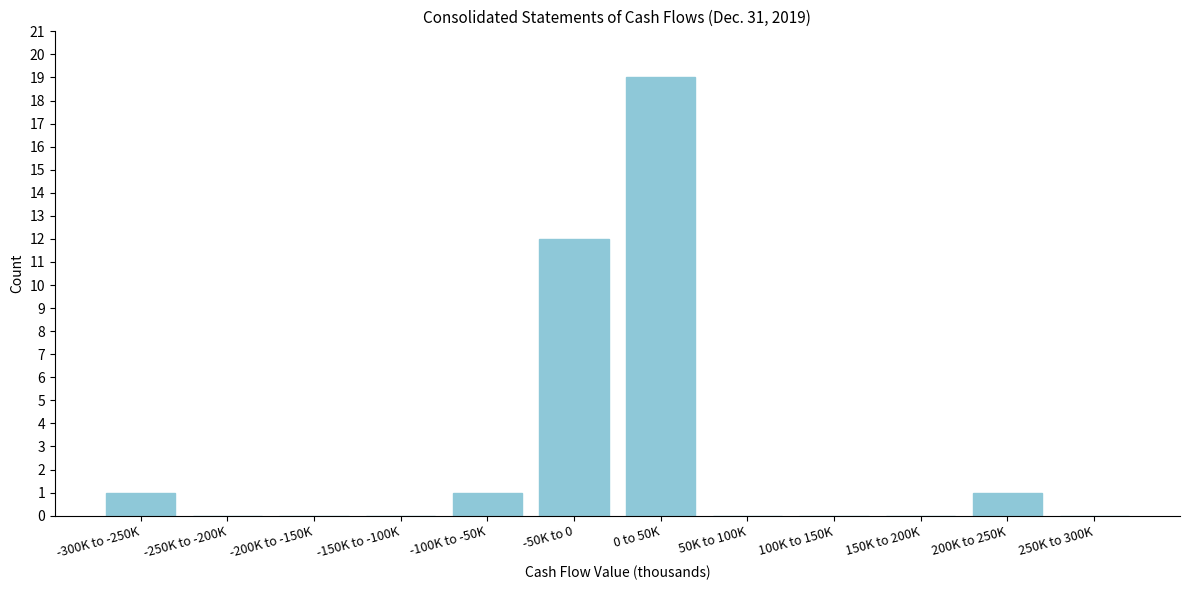

Reading left to right, list all the values displayed in this chart.

-300K to -250K=1	-250K to -200K=0	-200K to -150K=0	-150K to -100K=0	-100K to -50K=1	-50K to 0=12	0 to 50K=19	50K to 100K=0	100K to 150K=0	150K to 200K=0	200K to 250K=1	250K to 300K=0